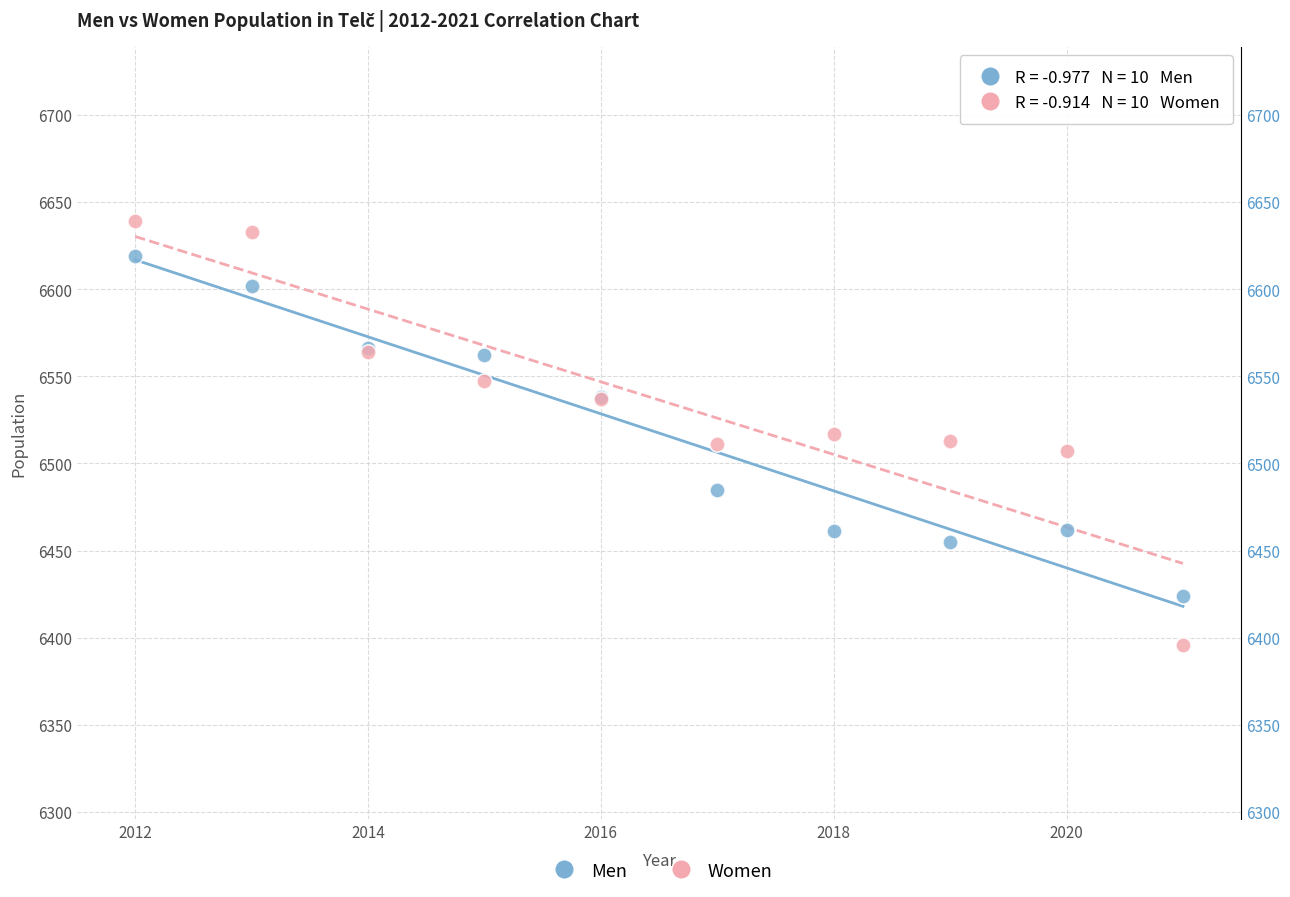

Which series contains the highest Y value?

Women